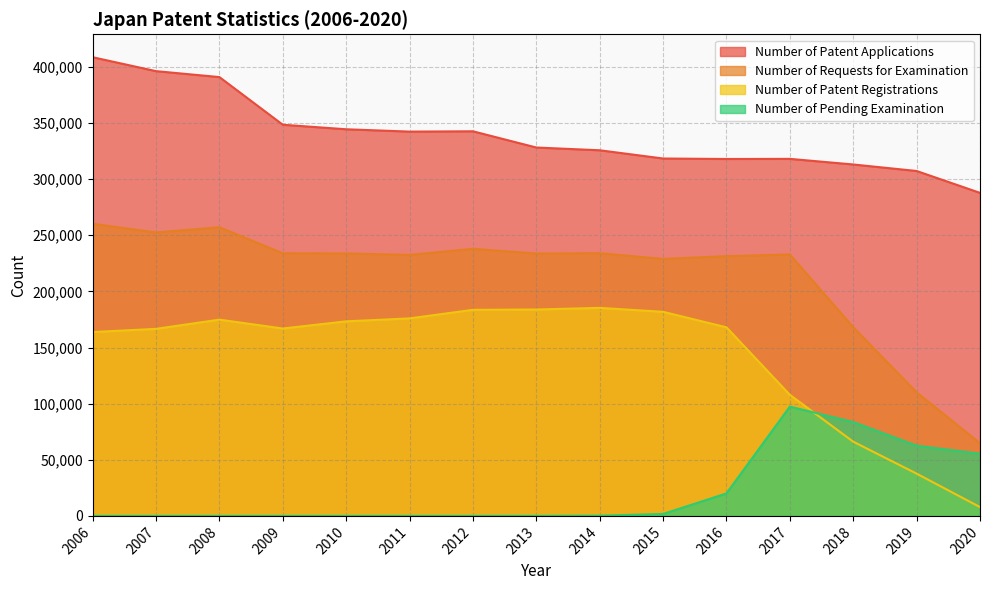

Which series has the largest range (max minus min)?

Number of Requests for Examination